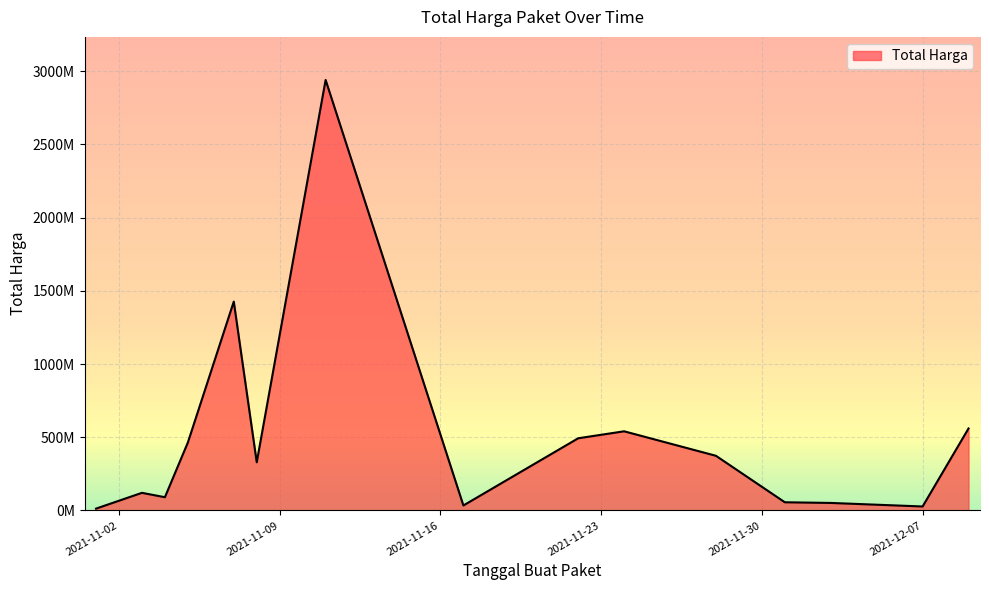

What is the difference between the second highest and minimum values?

1425789900